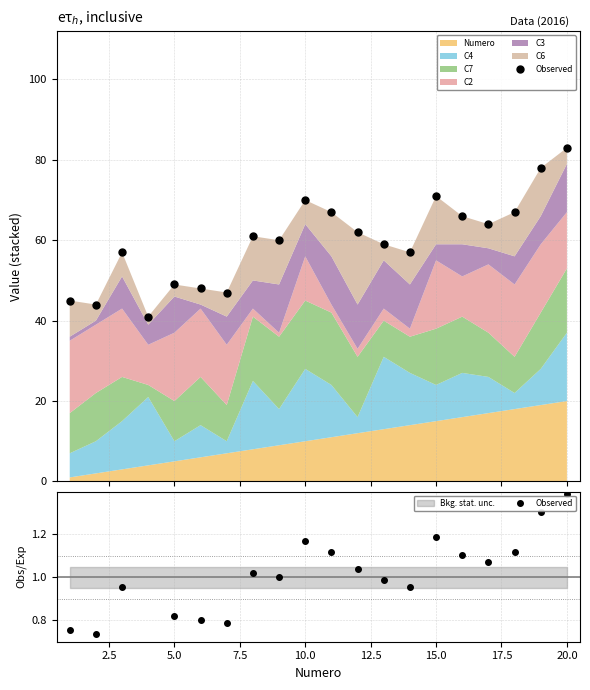

What is the difference between the maximum and minimum values?

0.7